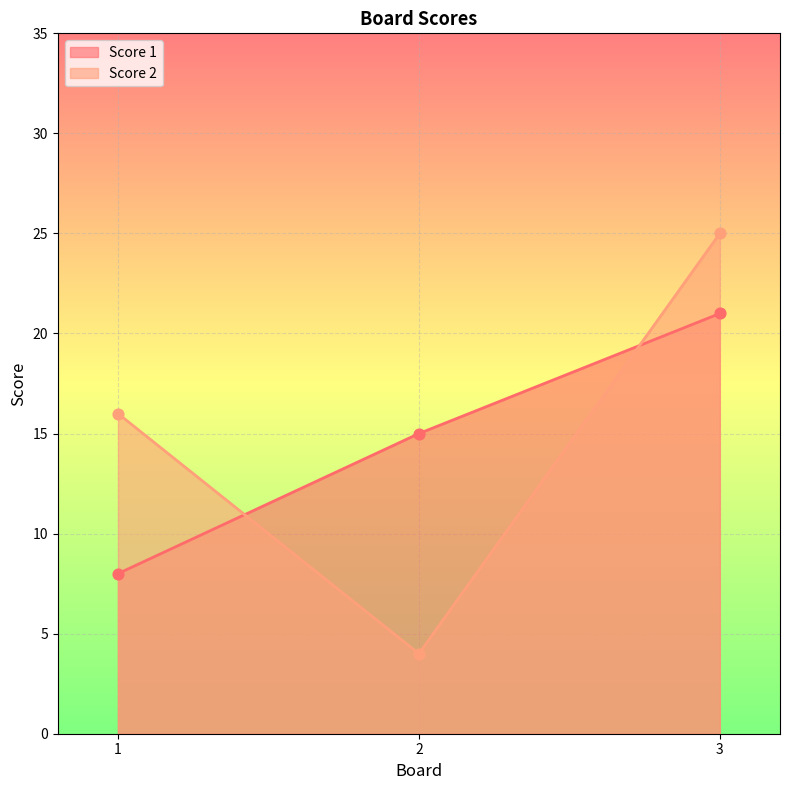

Which series reaches the maximum Y coordinate?

Score 2